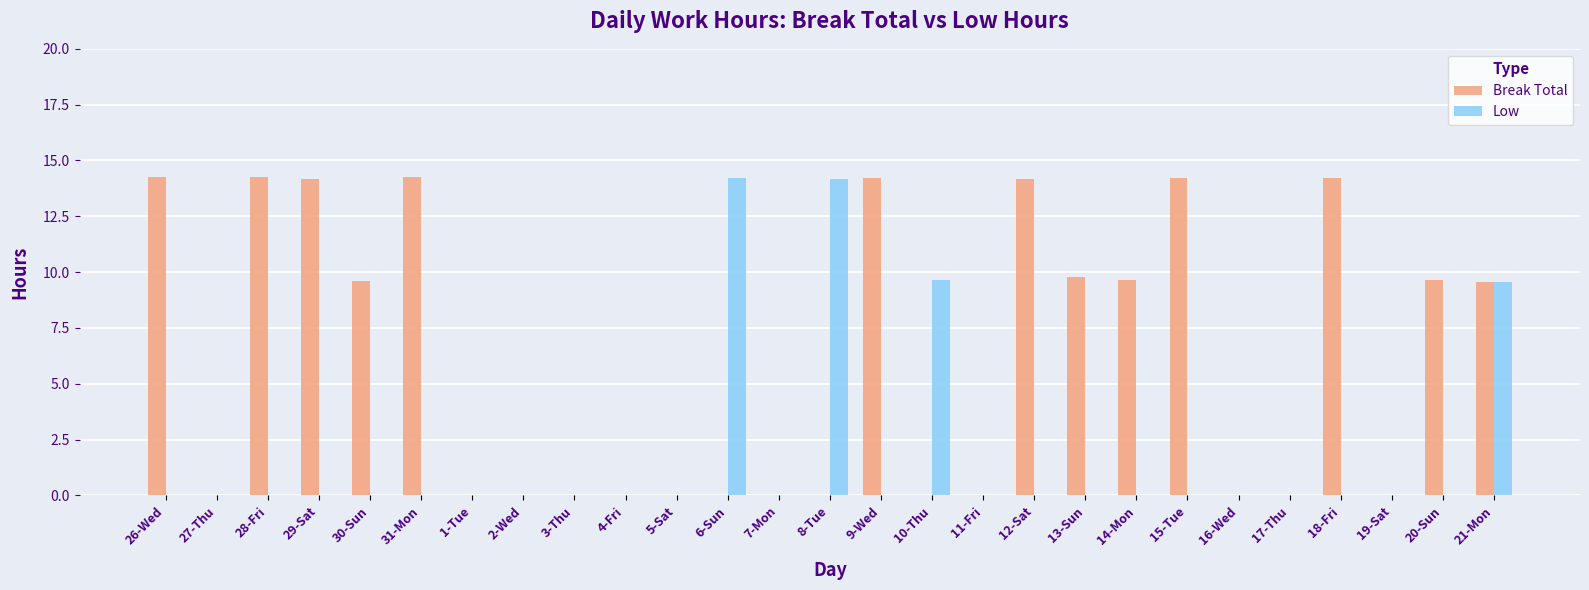

Is it true that Low equals -9.8 at 14-Mon?

False